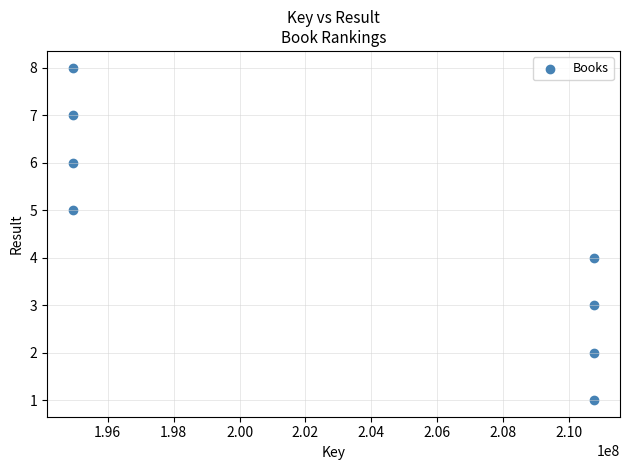

What is the range of Y values (max minus min)?

7